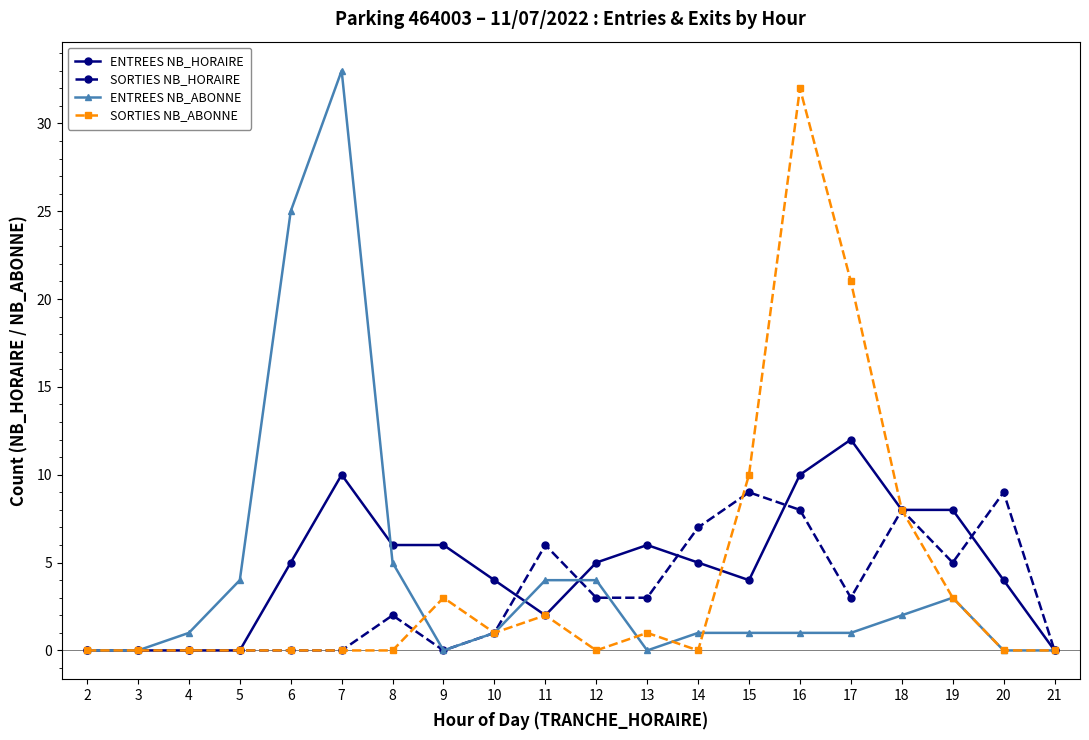

True or false: ENTREES NB_HORAIRE has more than 2 interior local peaks.

True